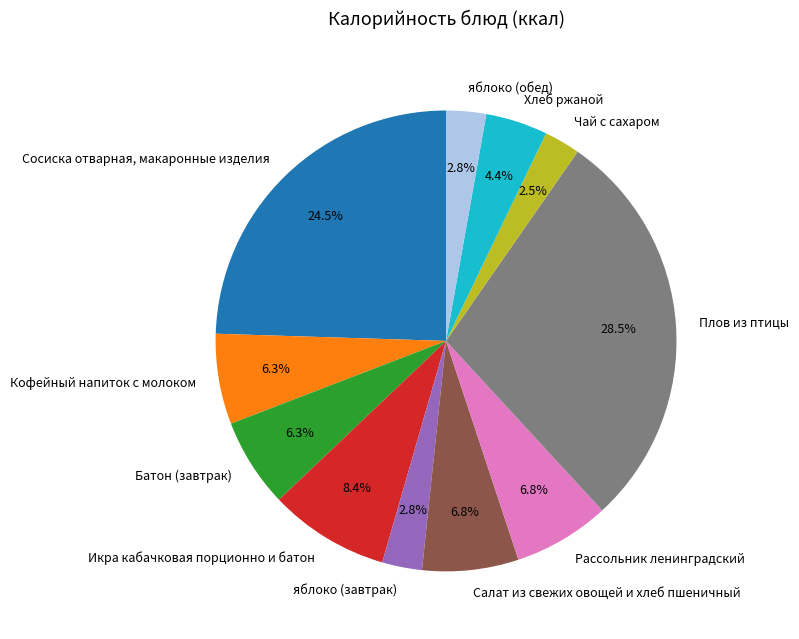

Is it true that Кофейный напиток с молоком is 18% of the pie?

False